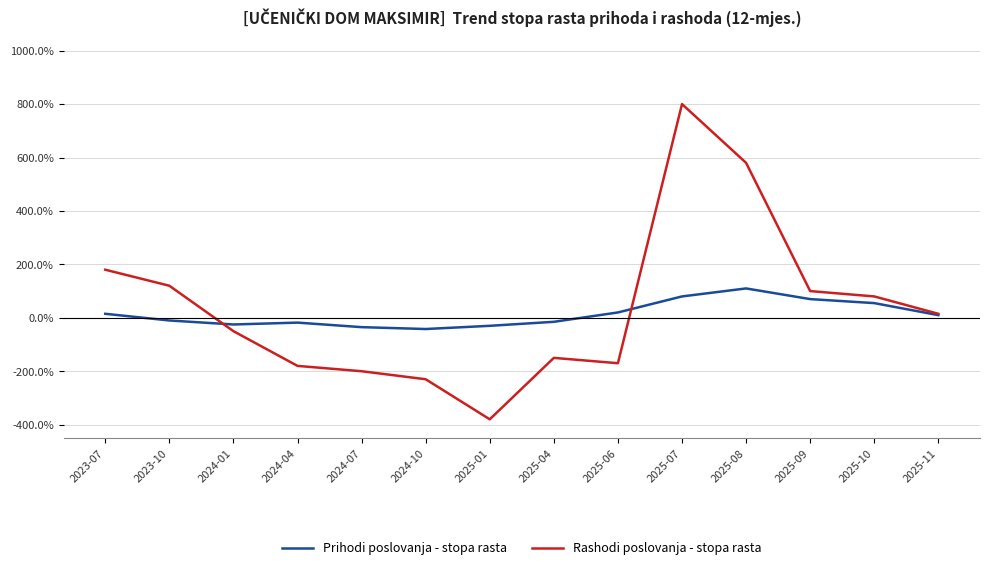

What is the total value across all series at 2025-09?

170.0